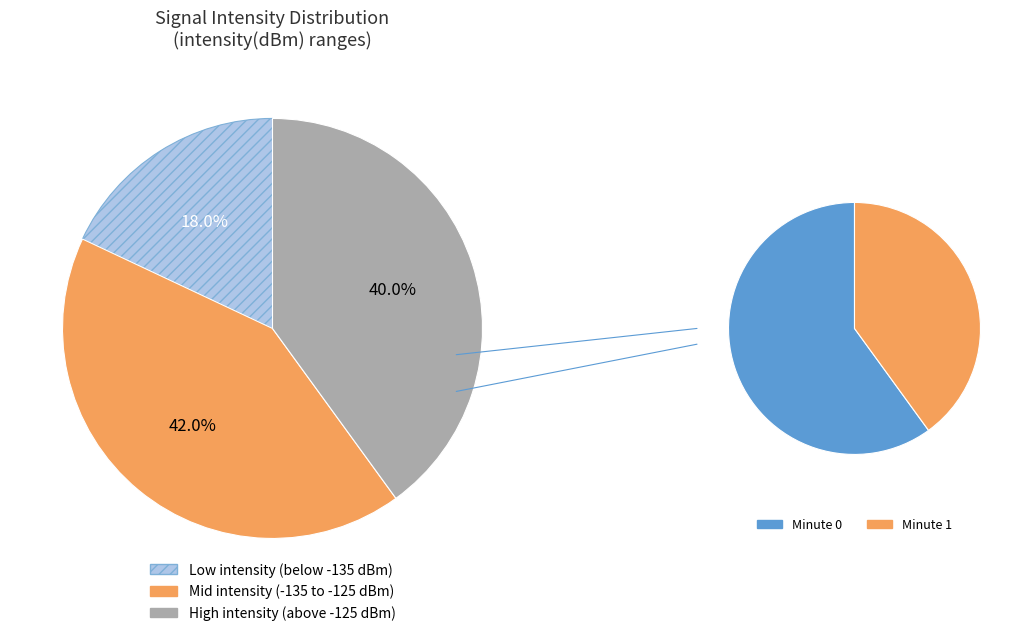

Does any single category account for the majority?

No